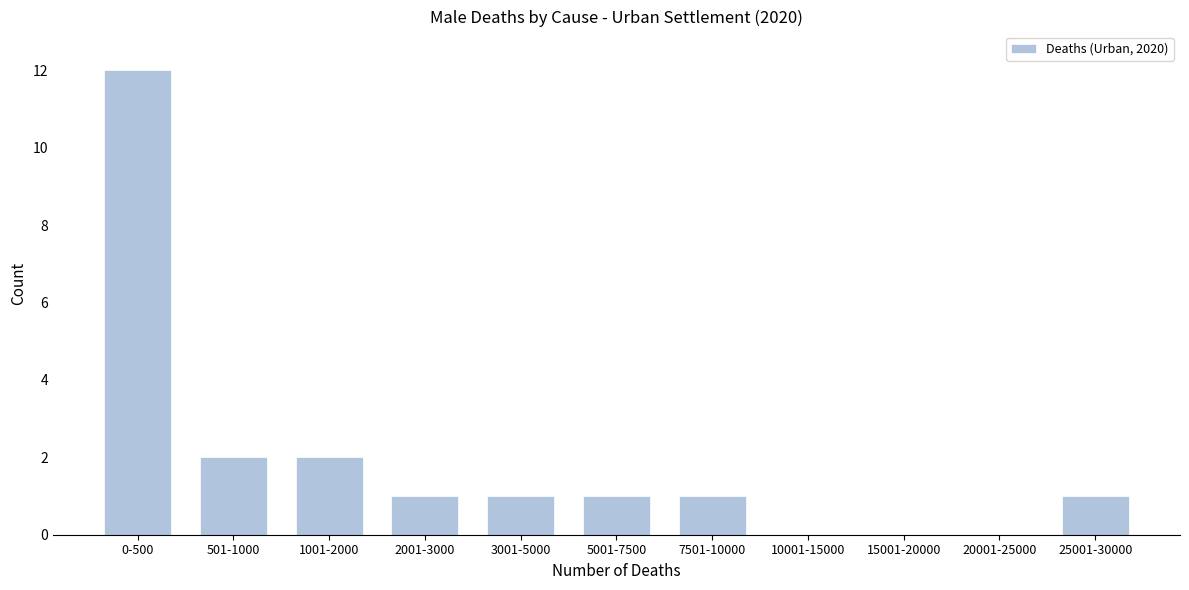

Reading left to right, list all the values displayed in this chart.

0-500=12	501-1000=2	1001-2000=2	2001-3000=1	3001-5000=1	5001-7500=1	7501-10000=1	10001-15000=0	15001-20000=0	20001-25000=0	25001-30000=1